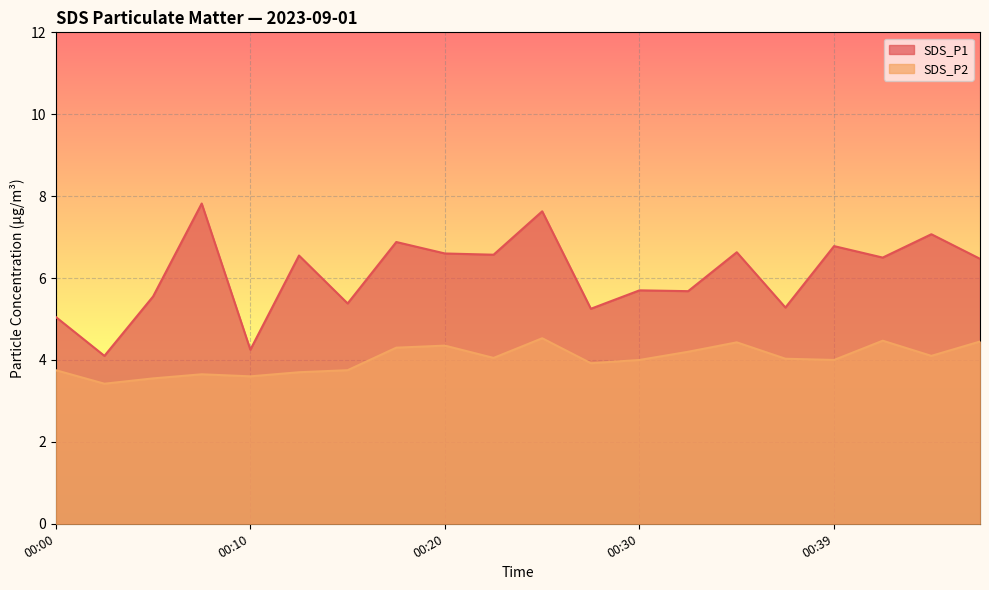

At which label is SDS_P1 closest to 5?

00:00